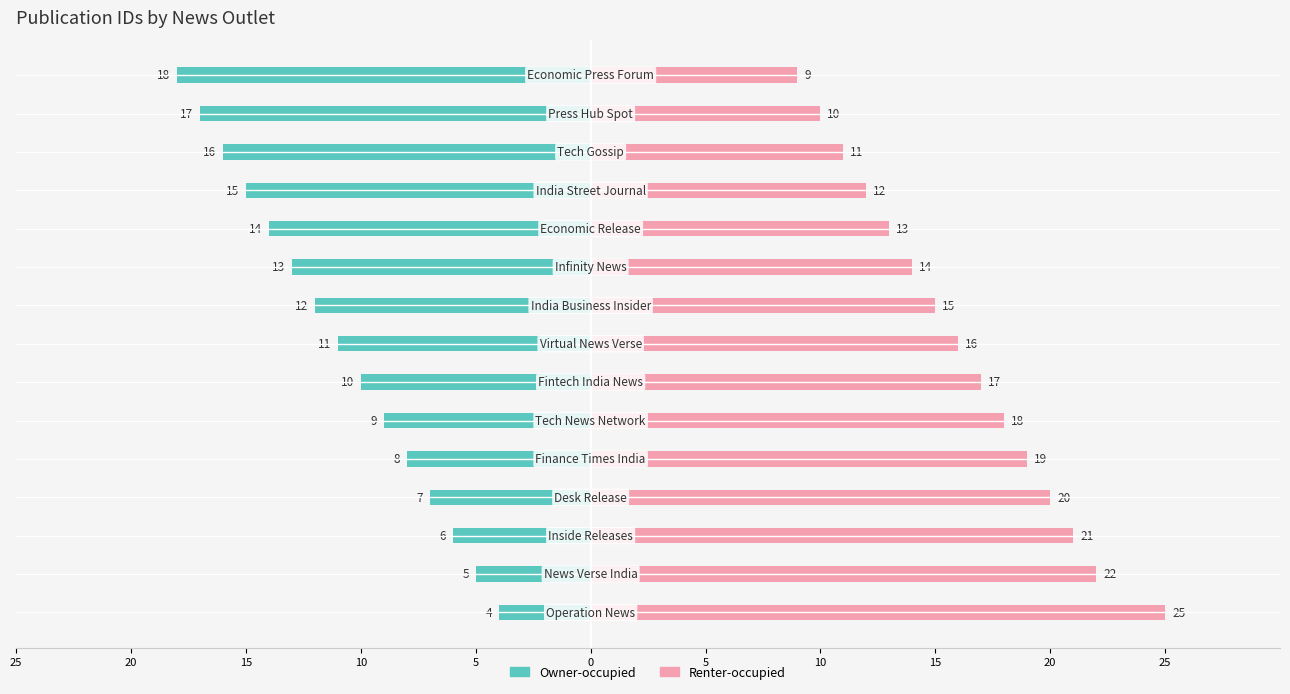

How many data points in Renter-occupied are less than 16?

7